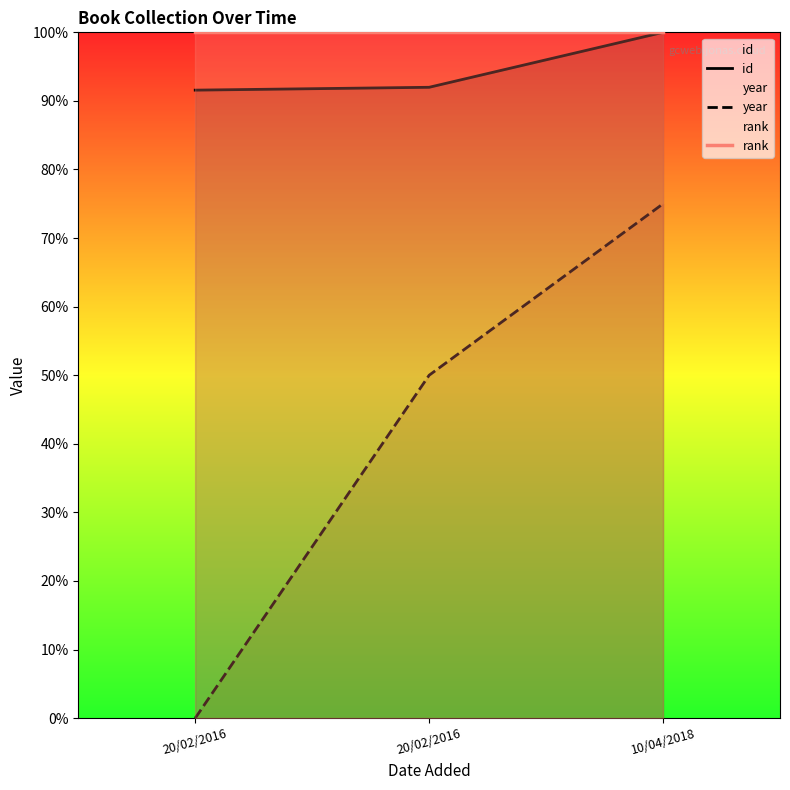

Between 10/04/2018 and 20/02/2016, which is larger?

10/04/2018